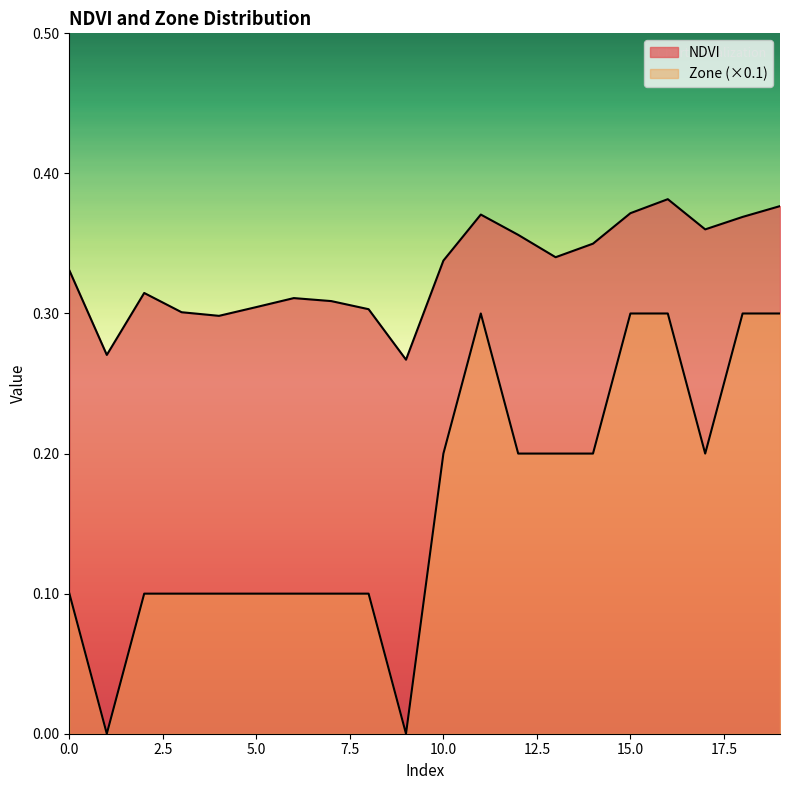

The value of Zone at 17 is 0.2. True or false?

True